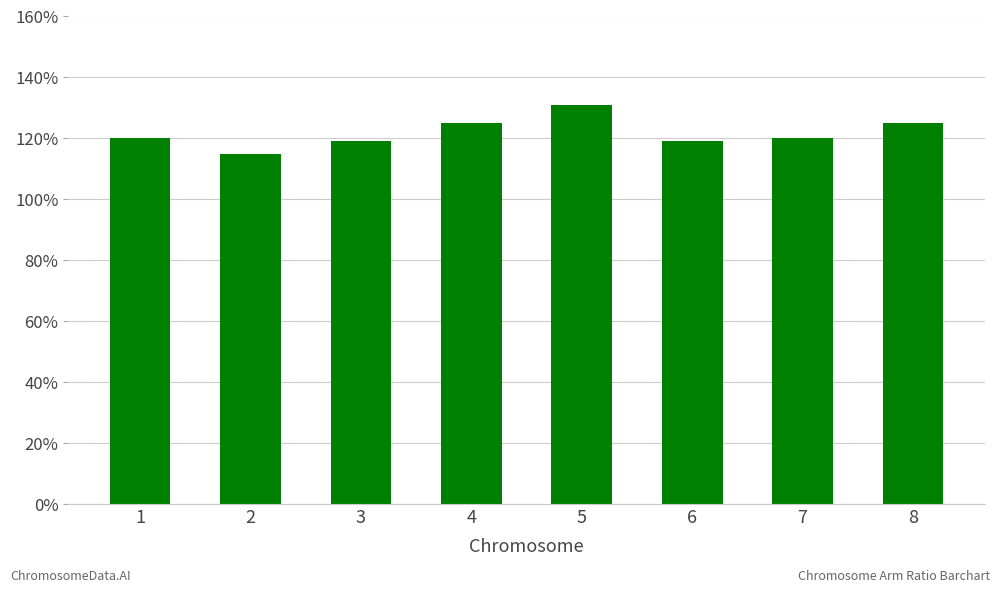

List the labels in order of value, smallest first.

2, 3, 6, 1, 7, 4, 8, 5